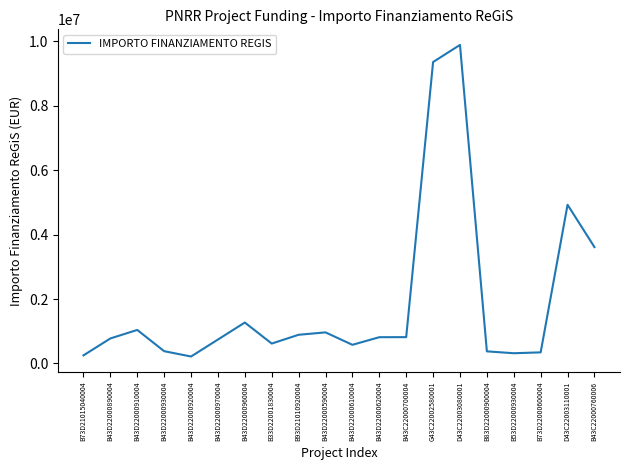

What is the greatest value displayed?

9890612.8